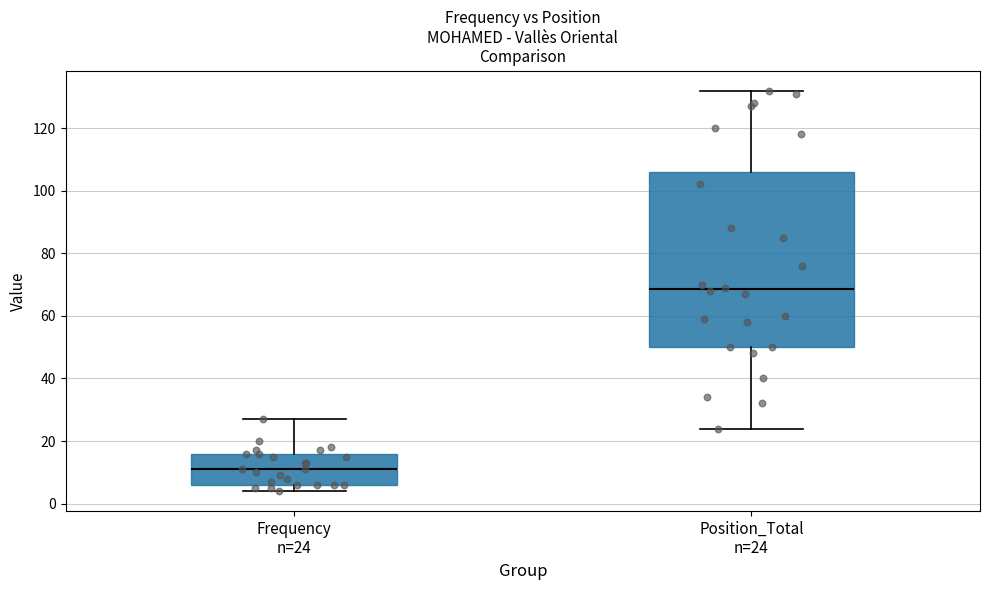

Which box's median line is the highest?

Position_Total n=24